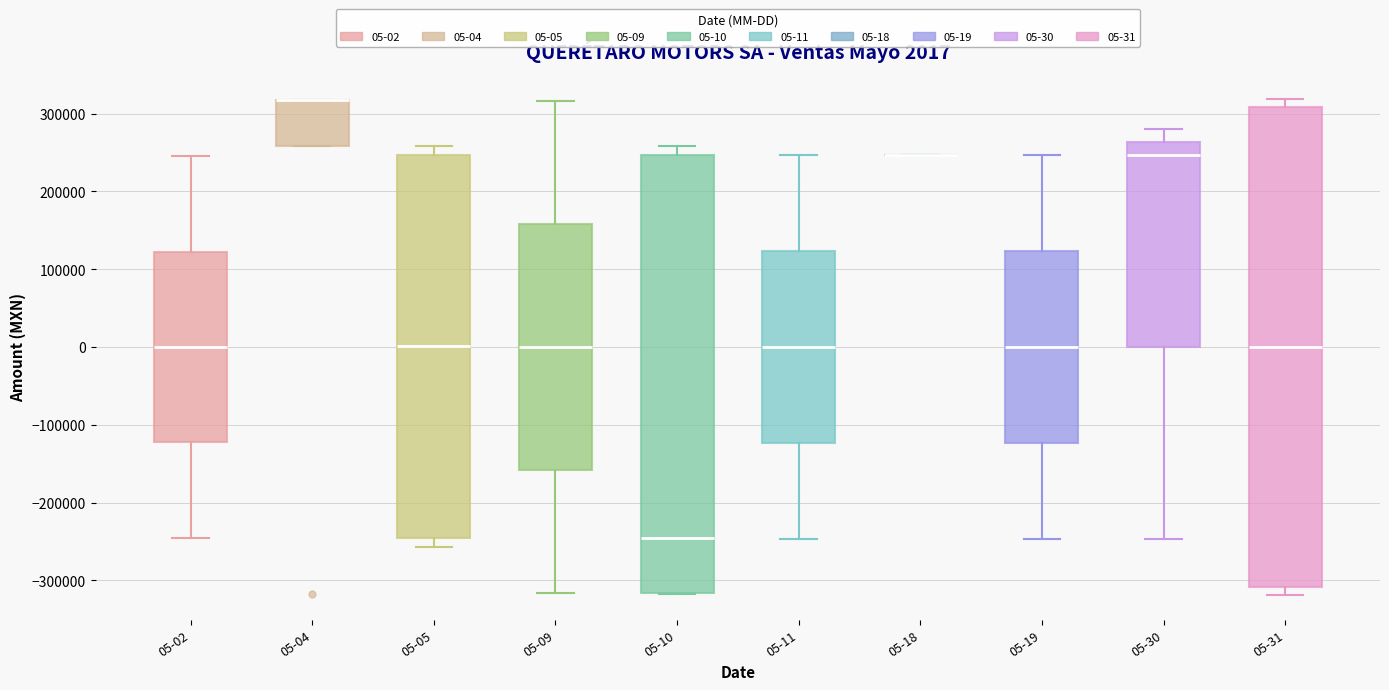

Comparing the boxes themselves (not the whiskers), which one is the tallest?

05-31